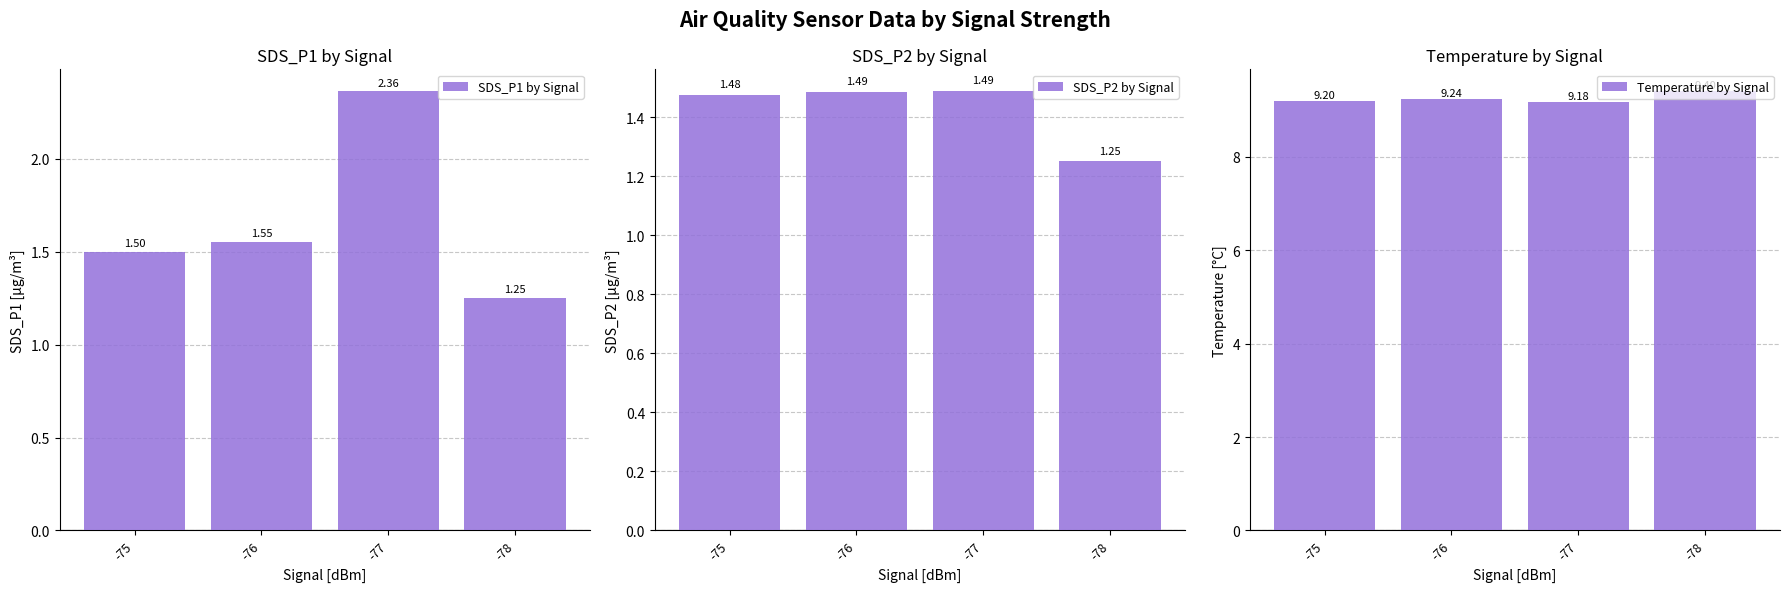

List the series in order of their peak value, highest first.

Temperature by Signal, SDS_P1 by Signal, SDS_P2 by Signal